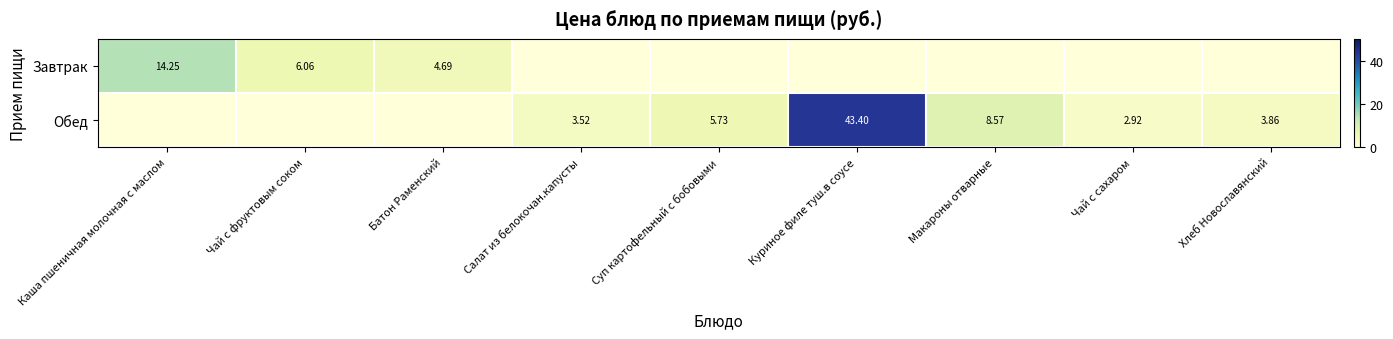

Is the value of Обед at Макароны отварные greater than the value of Завтрак at Каша пшеничная молочная с маслом?

No